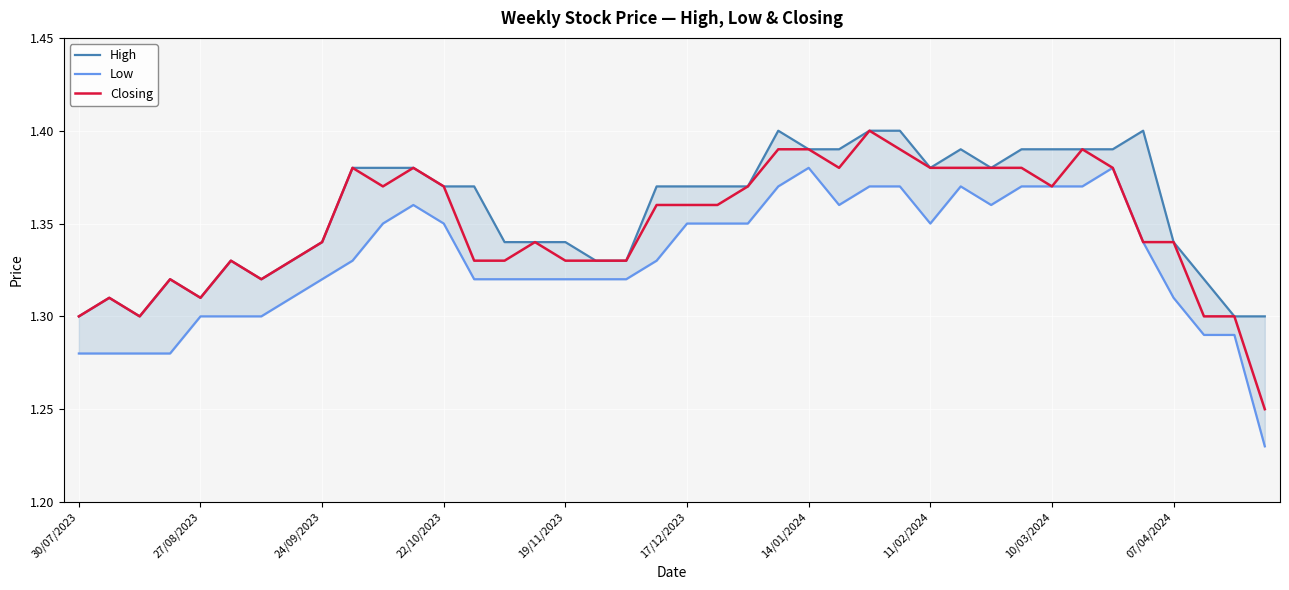

What is the average value of the High series?

1.4